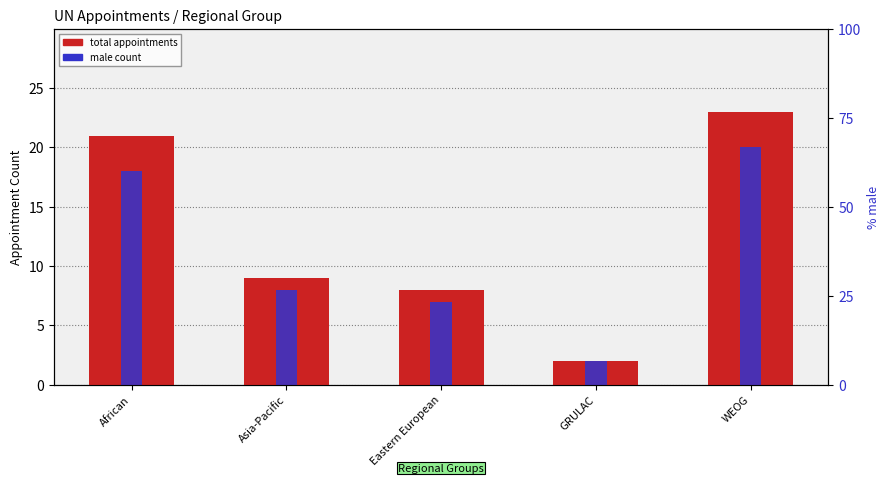

Count the number of data series in this chart.

2